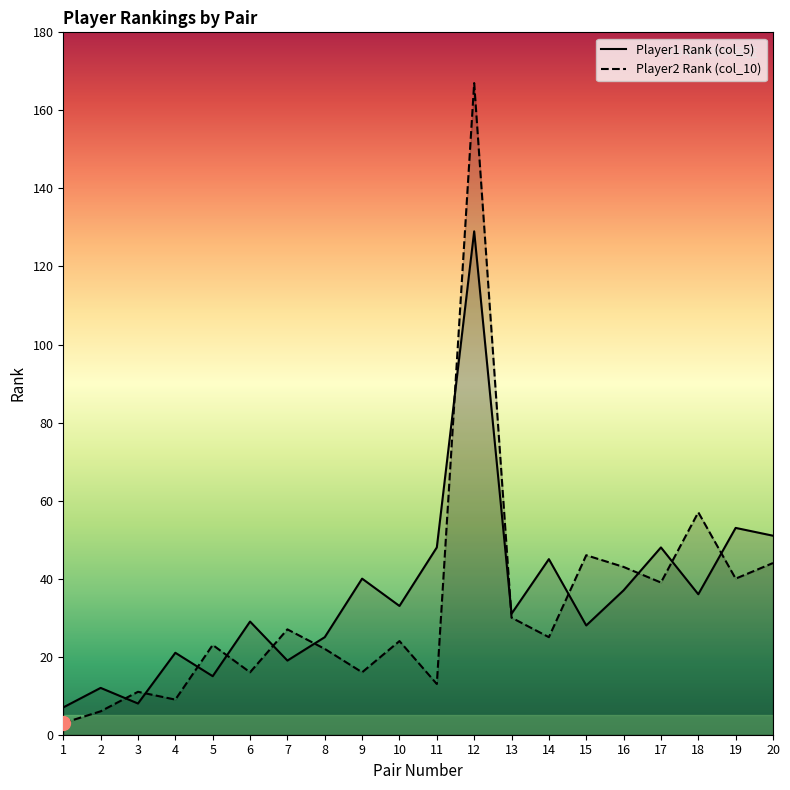

How many data points in Player1 Rank (col_5) are above 33?

9